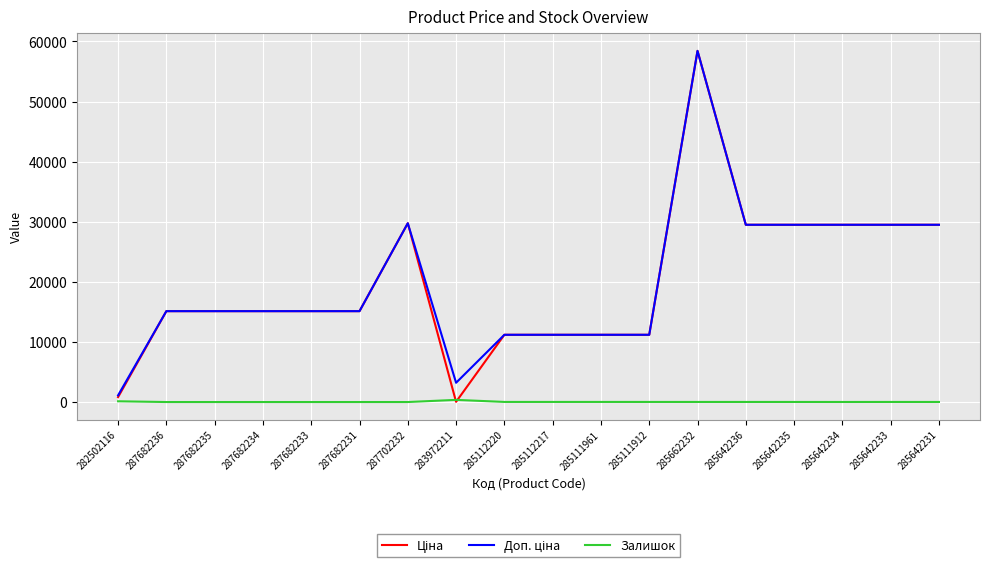

Is it true that Залишок equals 0.0 at 287682235?

True